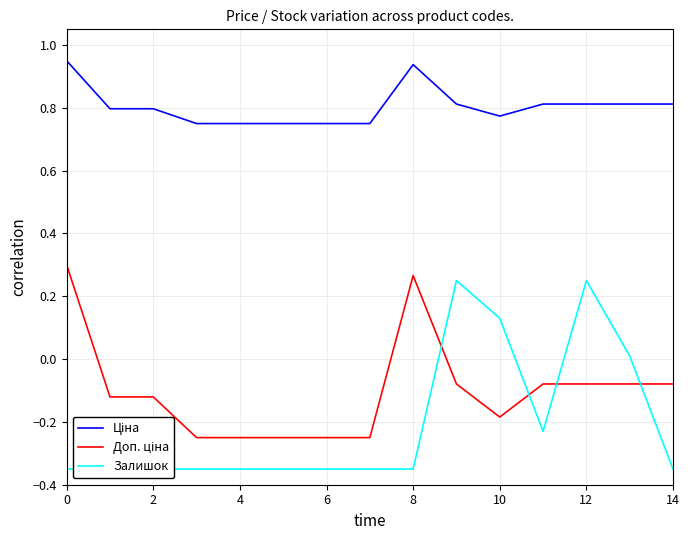

What is the sum of all Залишок values?

-3.1